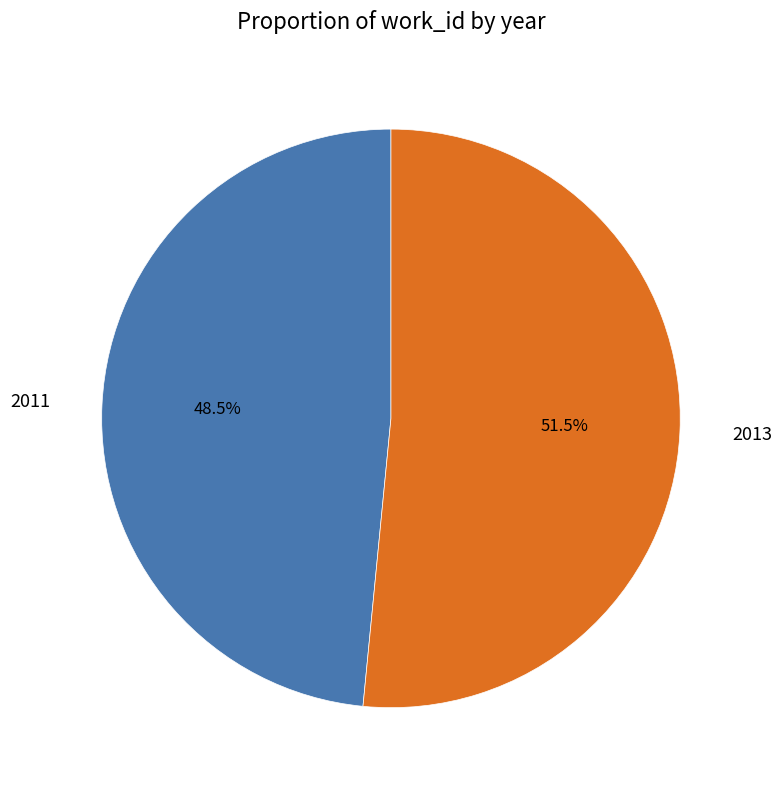

Count the number of slices in the pie.

2